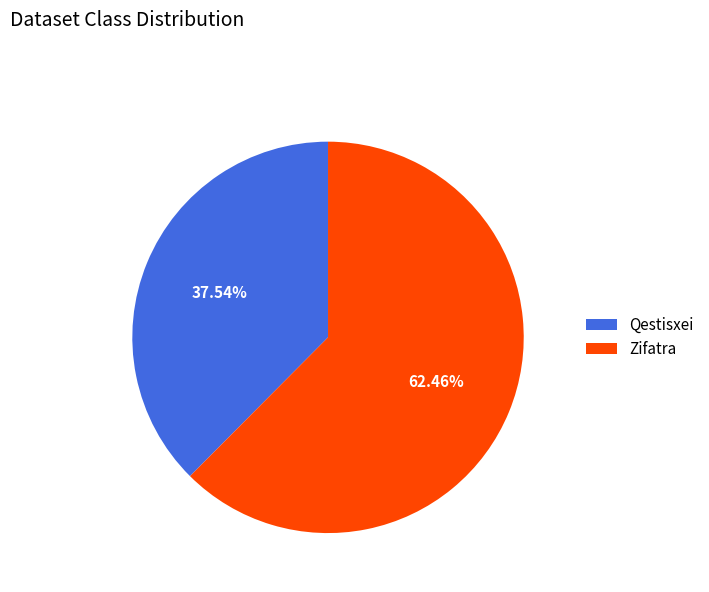

How much of the chart is everything except Qestisxei?

62.5%